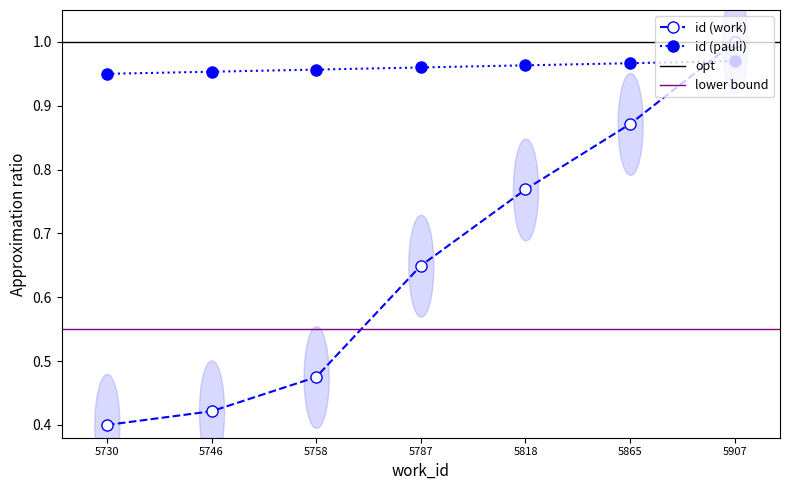

The value at 5746 is 0.7. True or false?

False